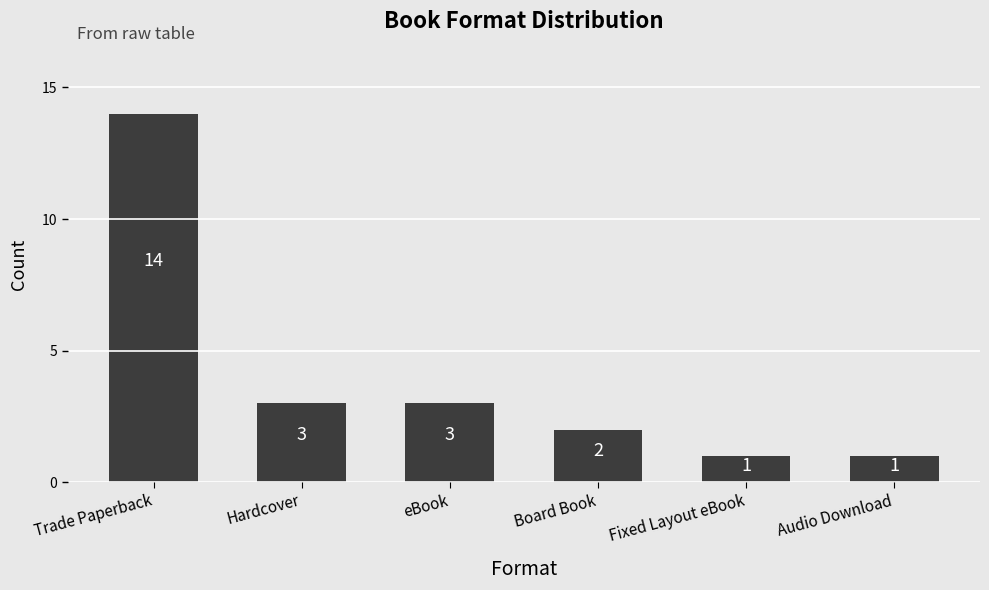

What is the label of the 4th bar from the left?

Board Book